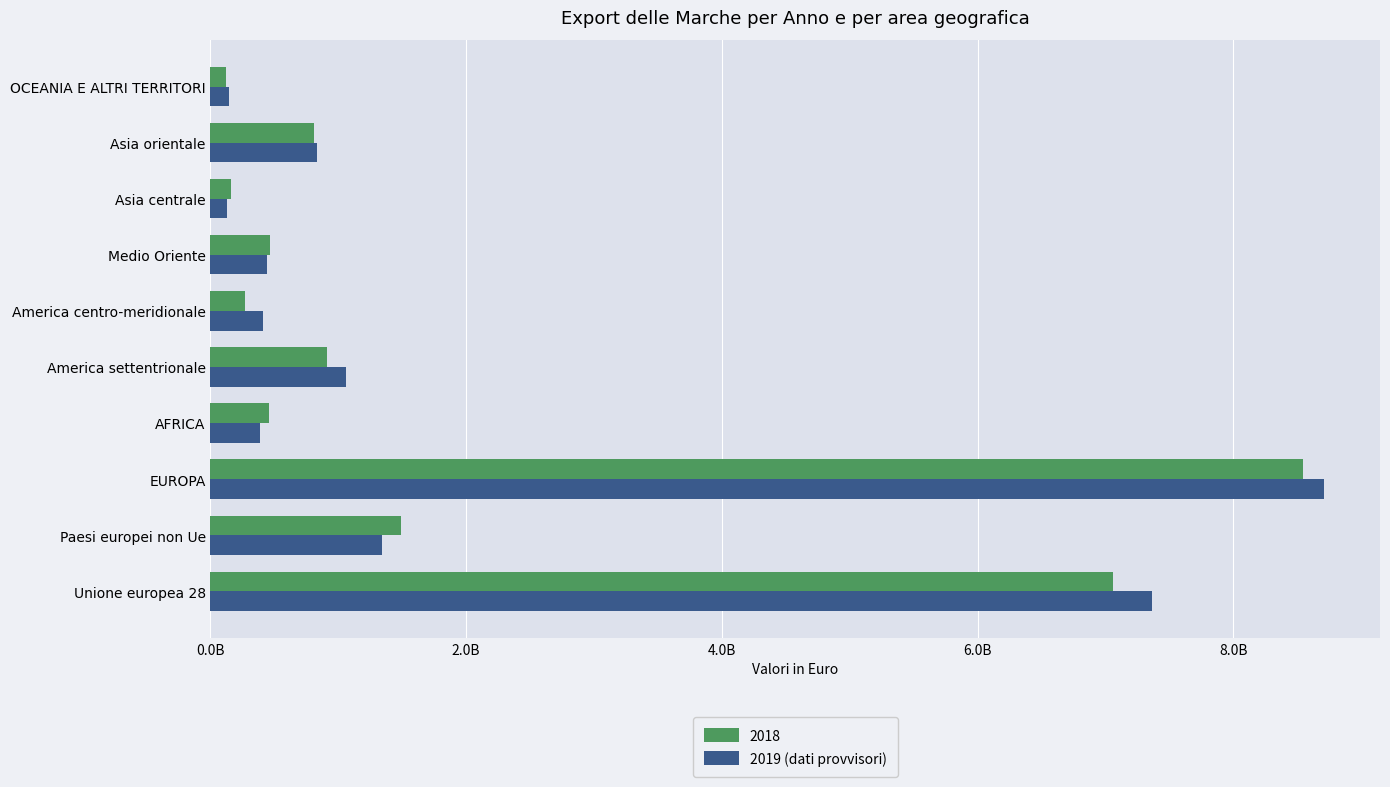

What are all the series names shown in the legend?

2018, 2019 (dati provvisori)